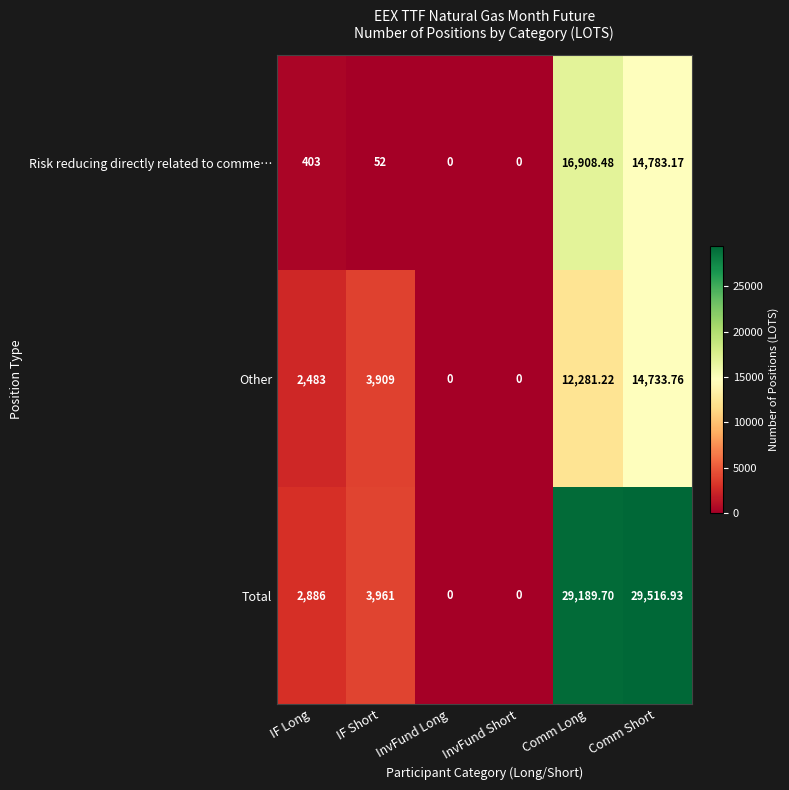

How many series are shown in this chart?

3